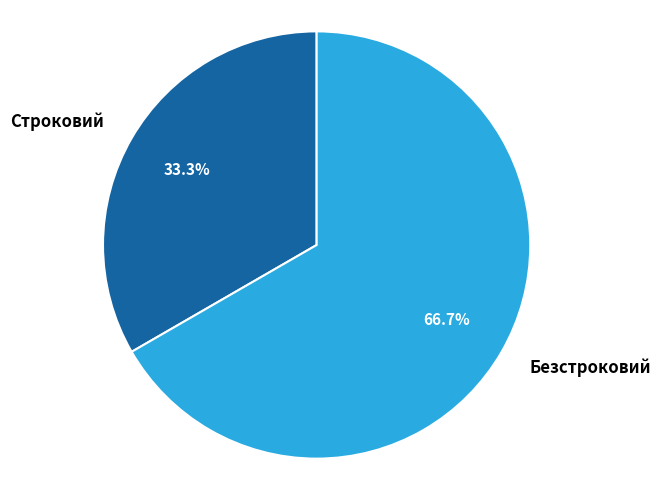

Is it true that Строковий is 28% of the pie?

False